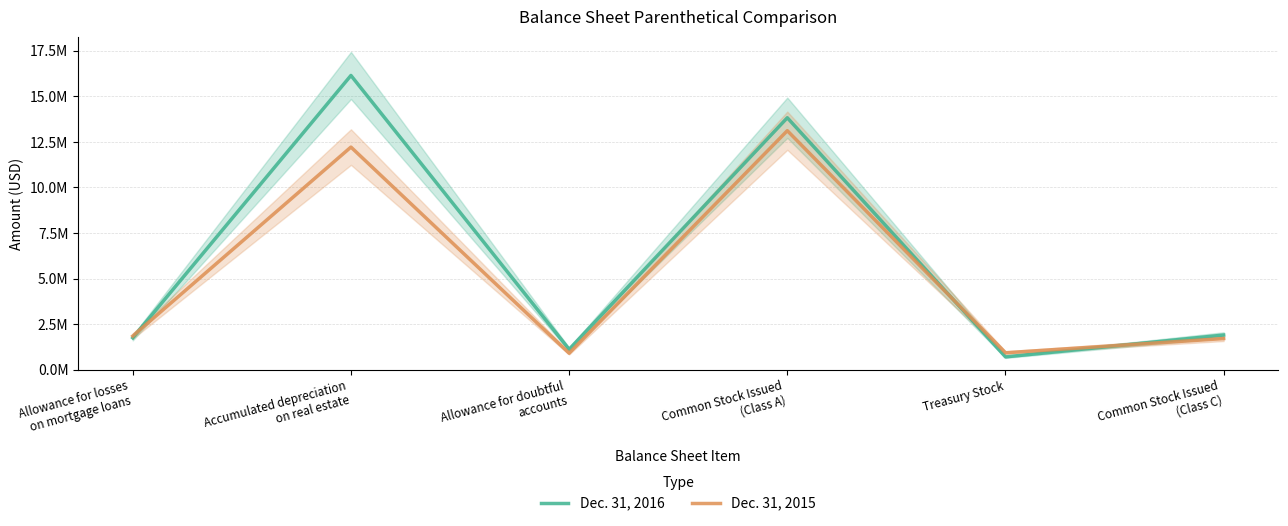

What position from the right is Allowance for doubtful
accounts?

4